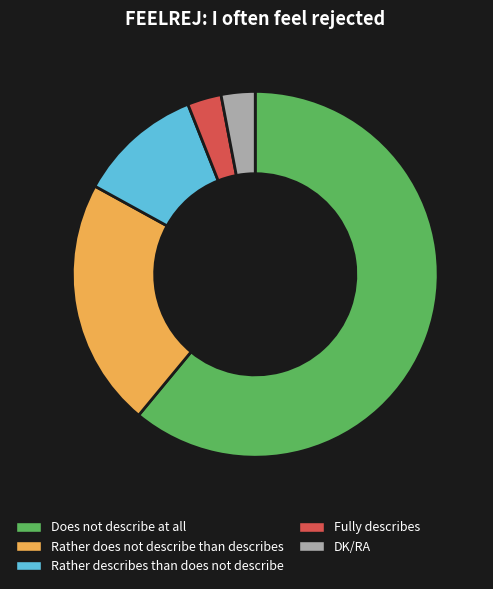

Does Does not describe at all account for over 50% of the chart?

Yes